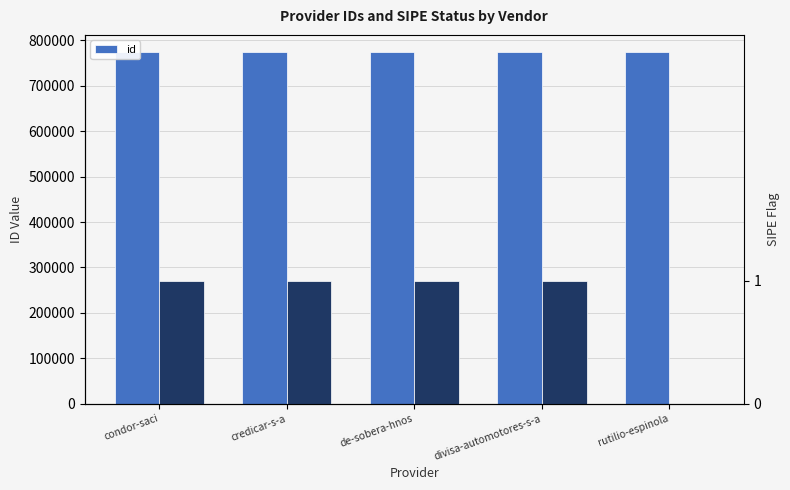

How many data points are less than 773631?

2